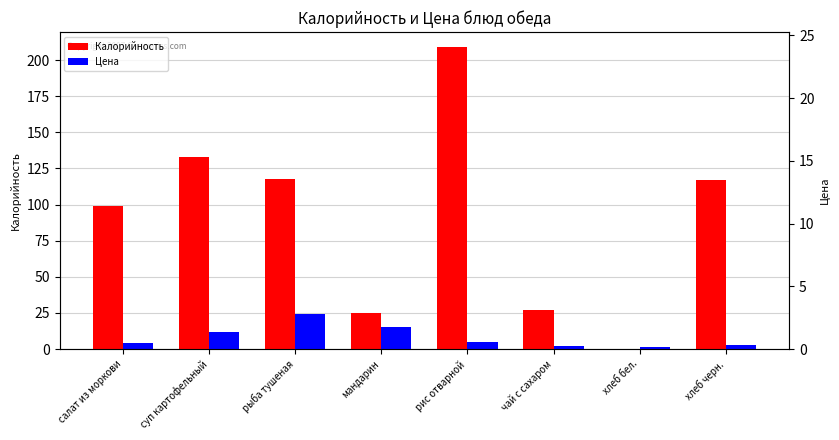

Reading right to left, list all the values displayed in this chart.

Калорийность: 117.0	0.0	27.0	209.0	25.0	118.0	133.0	99.0
Цена: 2.5	1.5	2.0	5.1	15.0	24.1	11.8	4.0